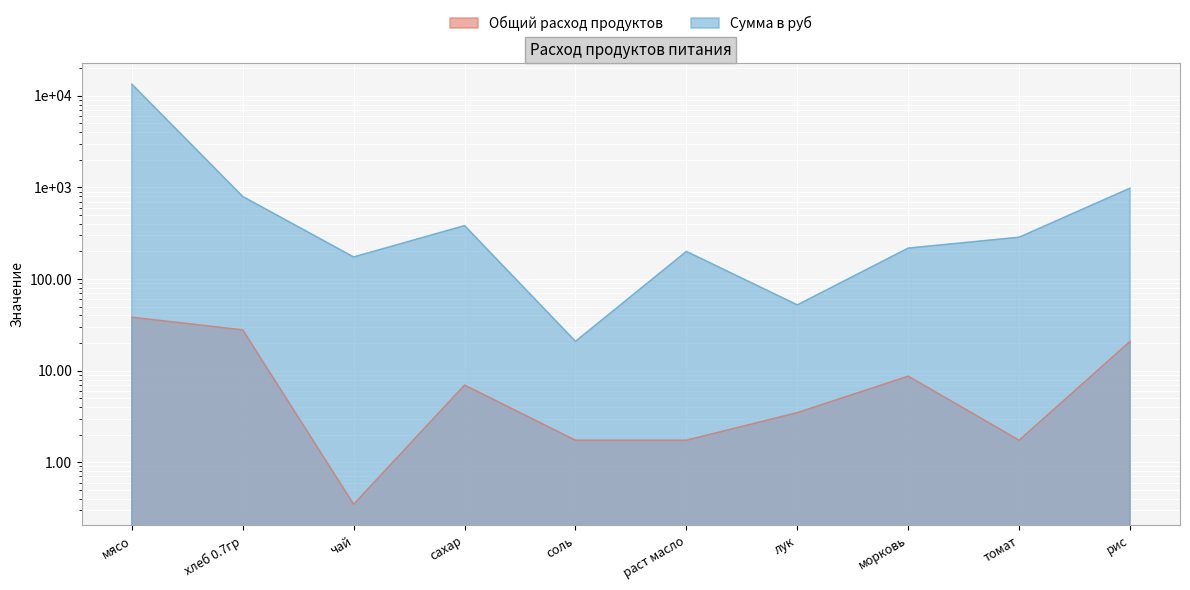

What is the highest value of the Общий расход продуктов series?

38.3